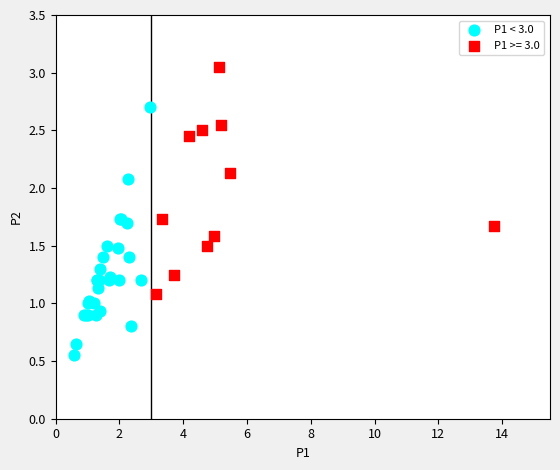

Which series has the widest spread of Y values?

P1 < 3.0